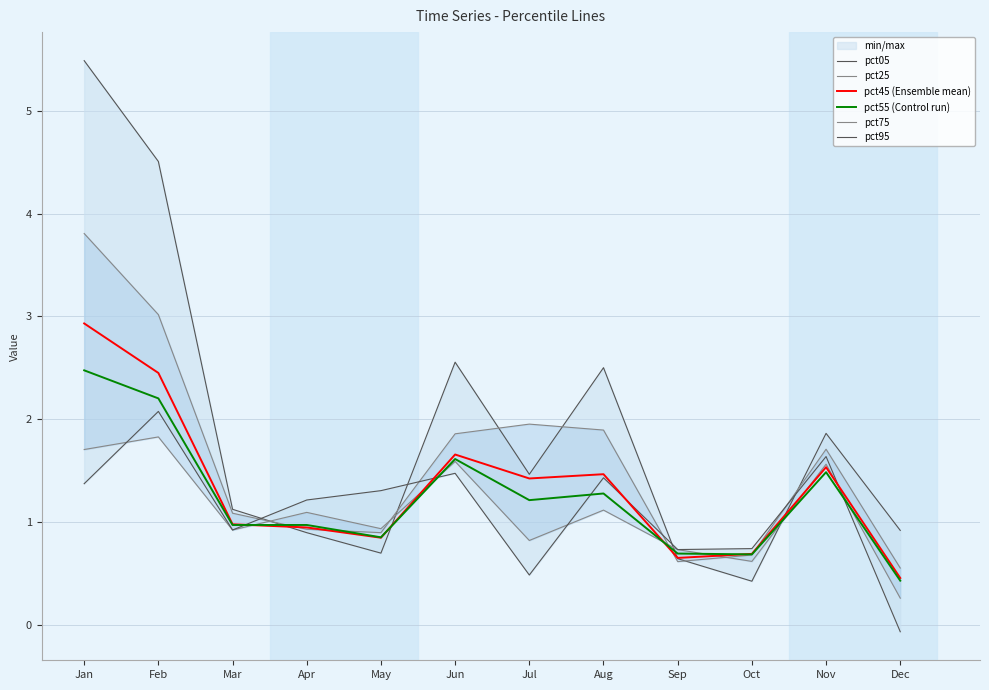

Where is the first local minimum for pct55 (Control run)?

Mar